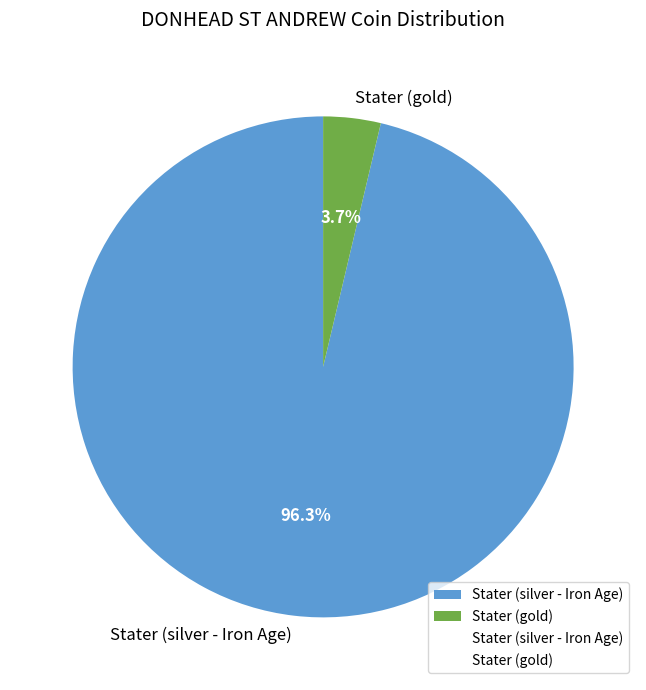

Which category has the smallest portion of the pie?

Stater (gold)